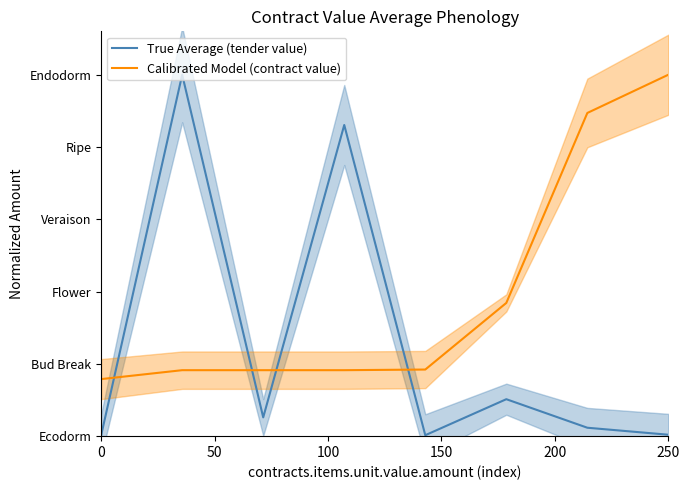

In True Average (tender value), how many points are higher than both neighbors (excluding endpoints)?

3